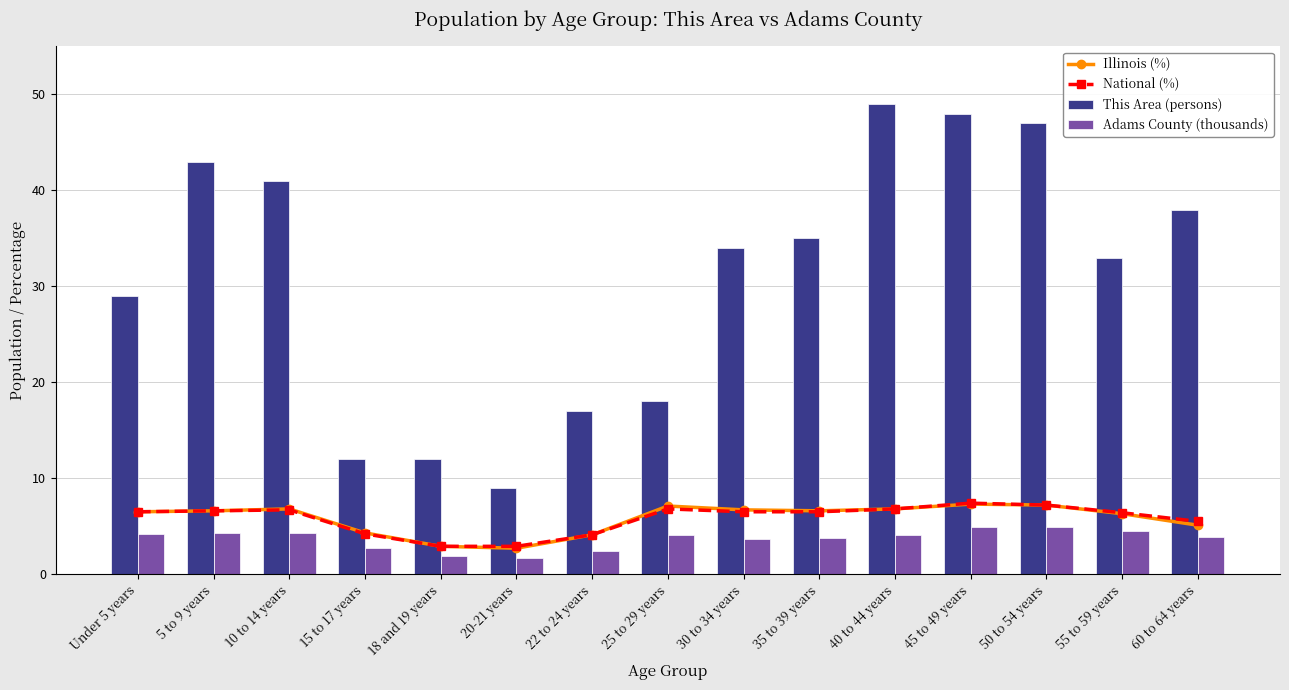

What is the average value of the Illinois (%) series?

5.8